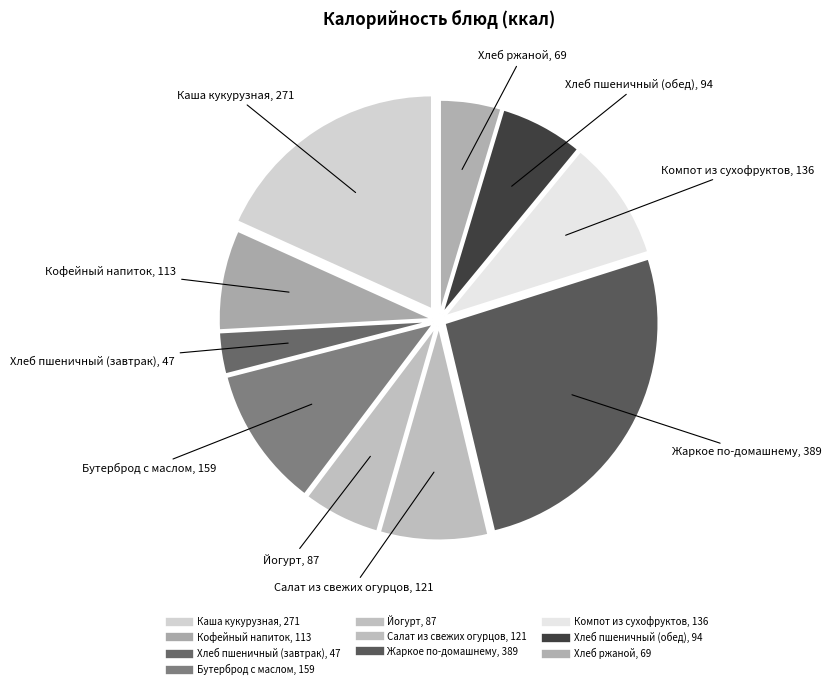

How many segments does this pie chart have?

10